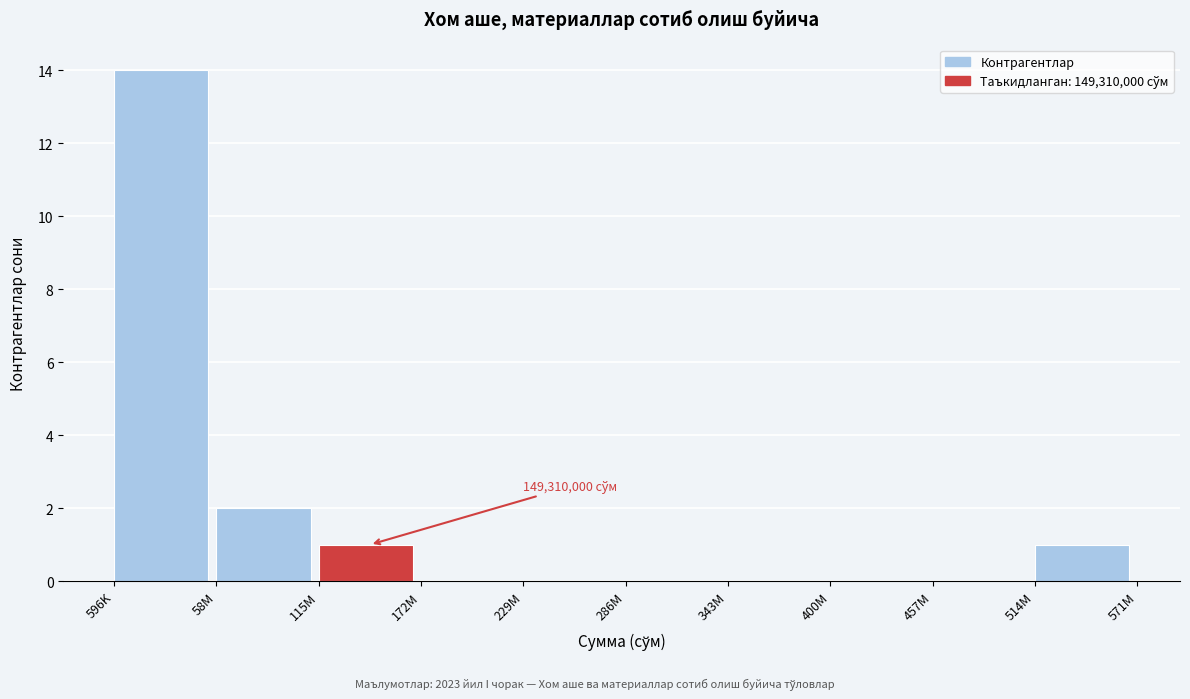

Reading left to right, list all the values displayed in this chart.

596K=14	58M=2	115M=1	172M=0	229M=0	286M=0	343M=0	400M=0	457M=0	514M=1